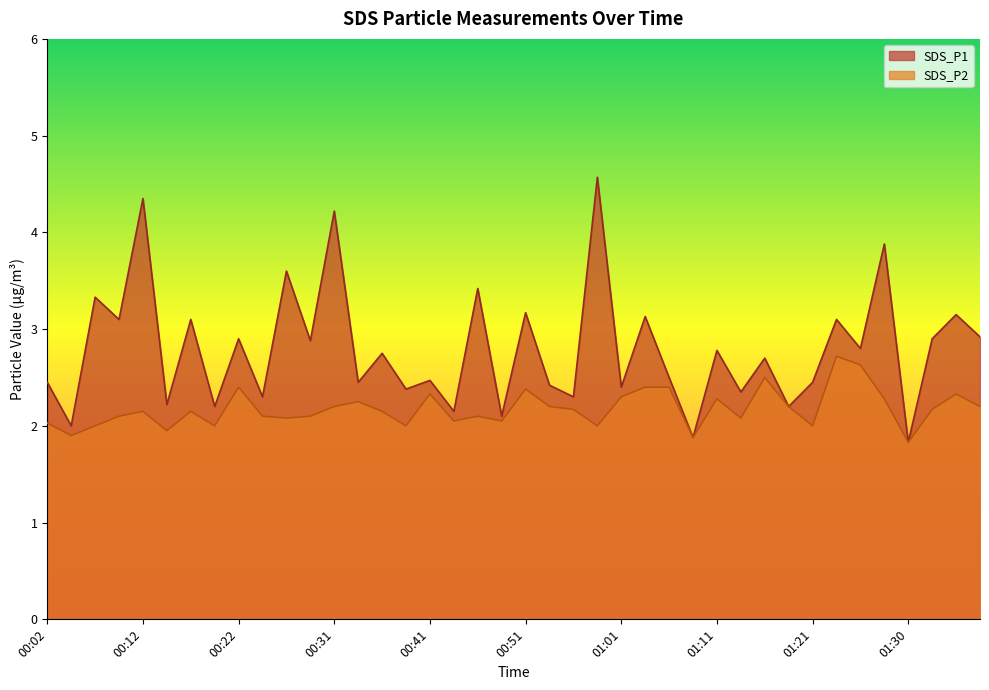

The SDS_P1 series shows 3.1 at 00:09. True or false?

True